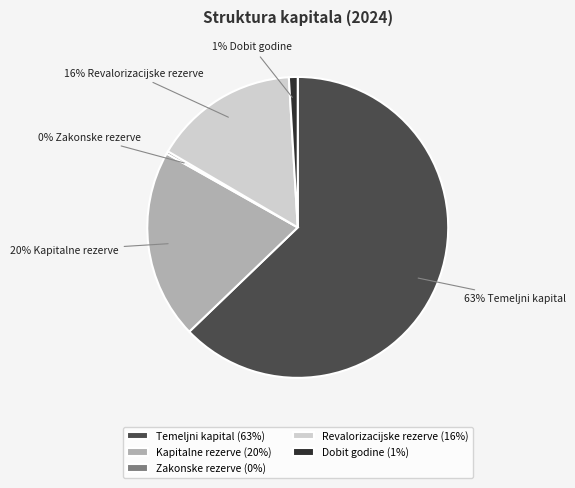

What is the ratio of the value at Temeljni kapital (63%) to the value at Kapitalne rezerve (20%)?

3.1